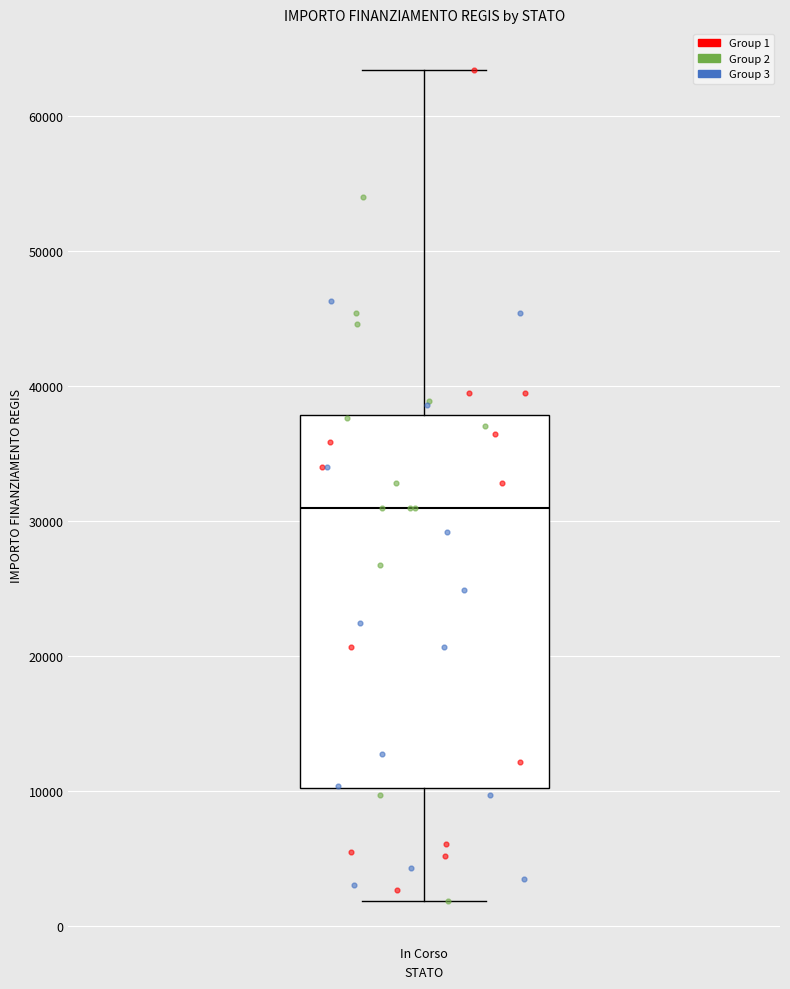

Read this box plot against the y-axis: the position of the median line, the range covered by the box, and the ends of both whiskers. The values are not printed on the chart, so give them approximately, as read against the axis.

median 31000, box 10000 to 38000, whiskers 2000 to 63000